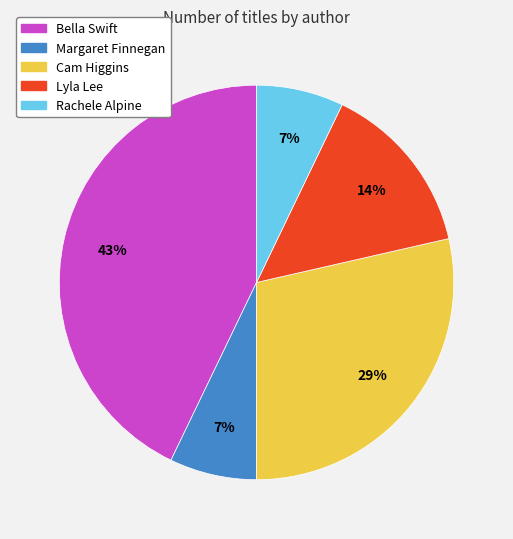

To the nearest percent, what is the difference between the largest and smallest slice percentages?

36%